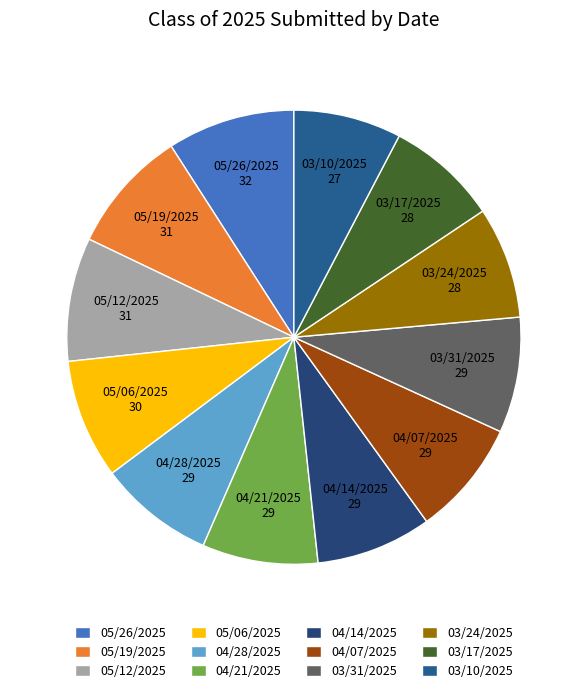

What is the ratio of the value at 03/24/2025 to the value at 04/21/2025?

1.0